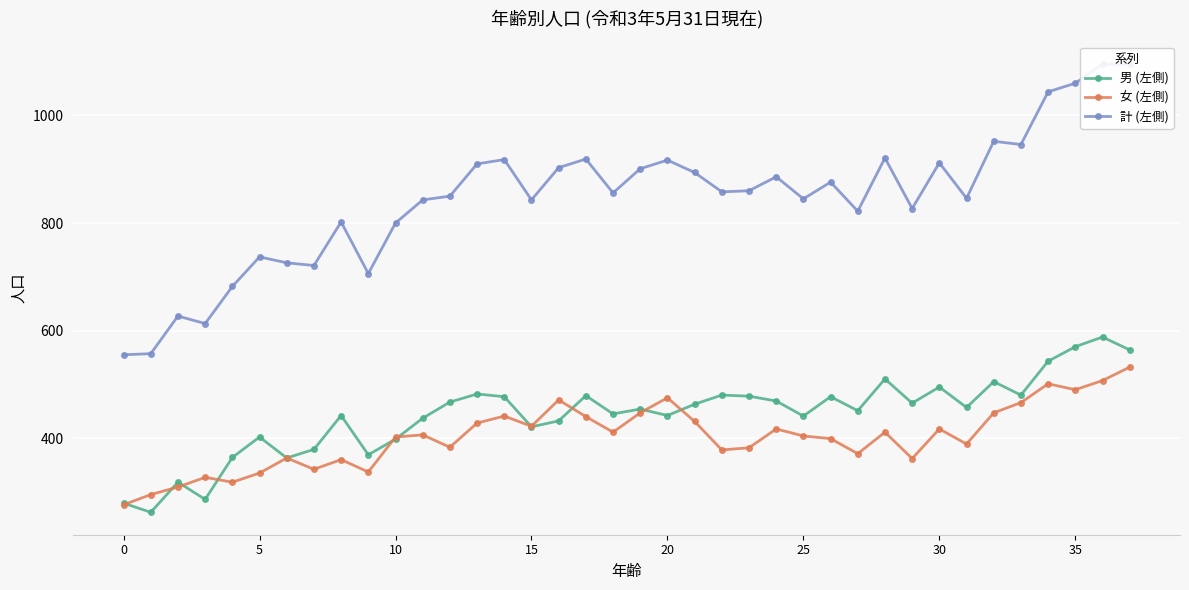

What is the maximum value for 男 (左側)?

588